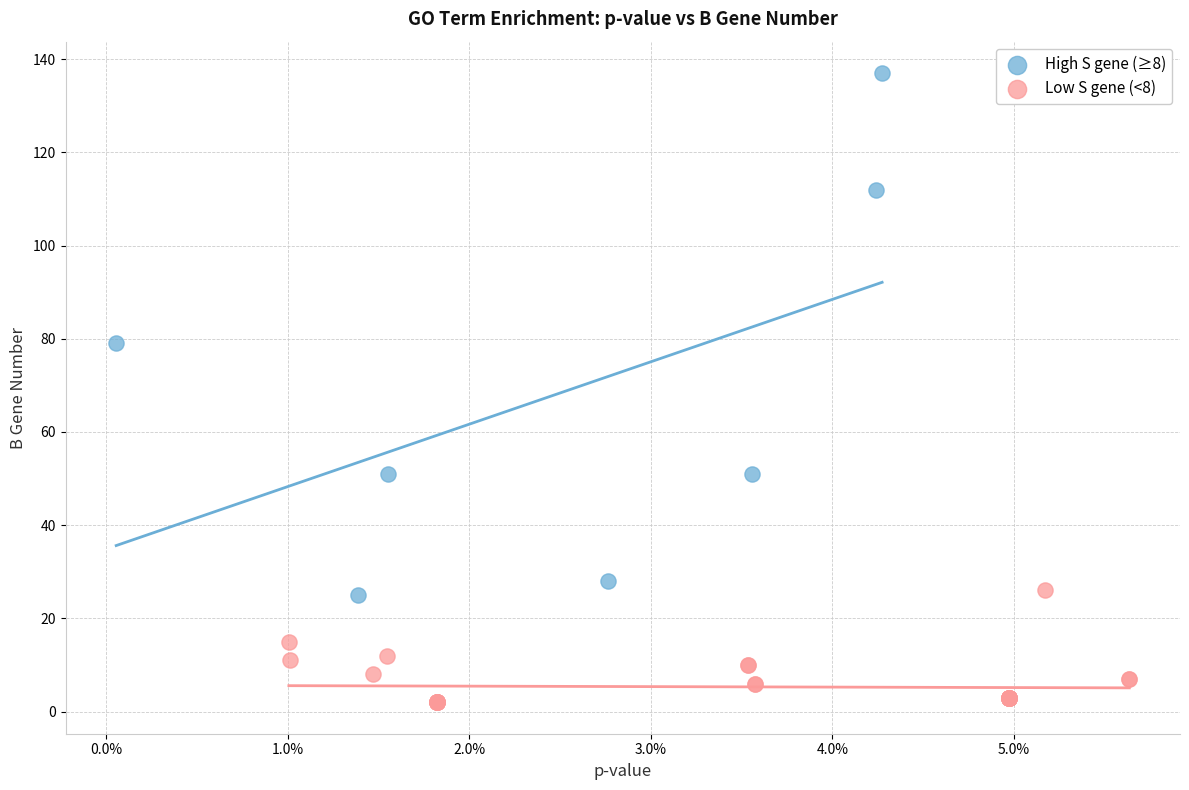

Which series reaches the maximum Y coordinate?

High S gene (≥8)